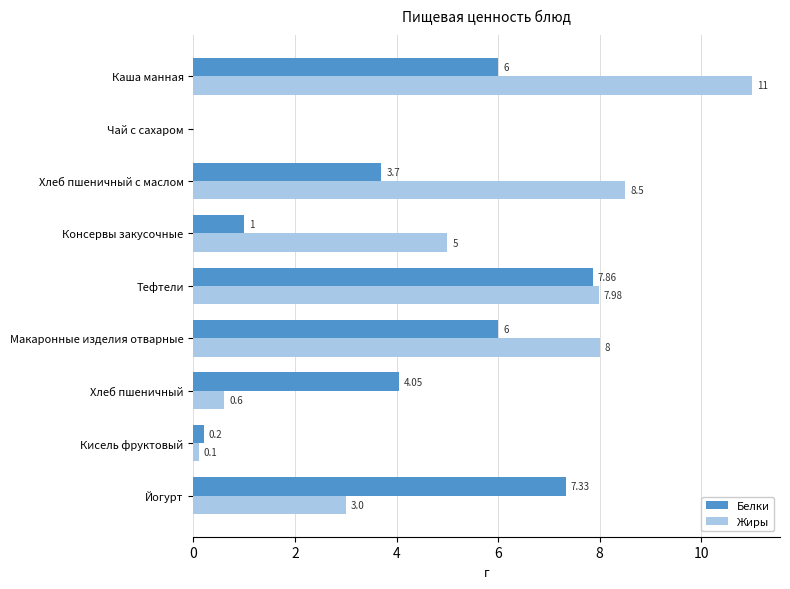

How many positive values does the Жиры series have?

8